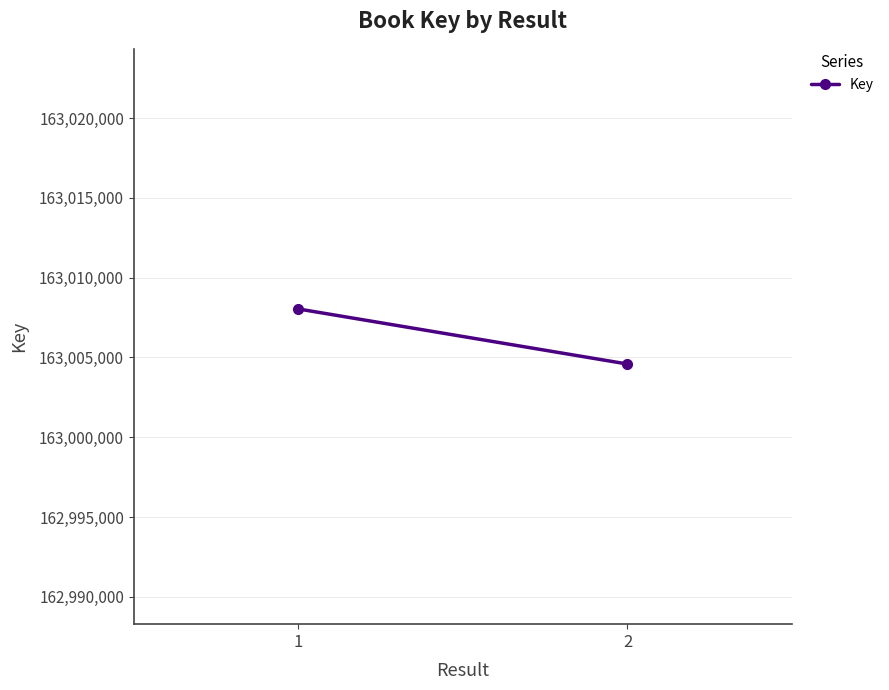

True or false: the data shows 163004588 at 2.

True